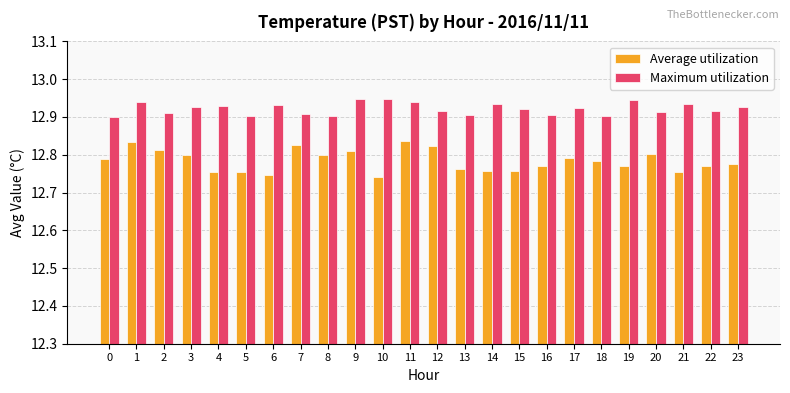

At how many categories does at least one series exceed 12?

24